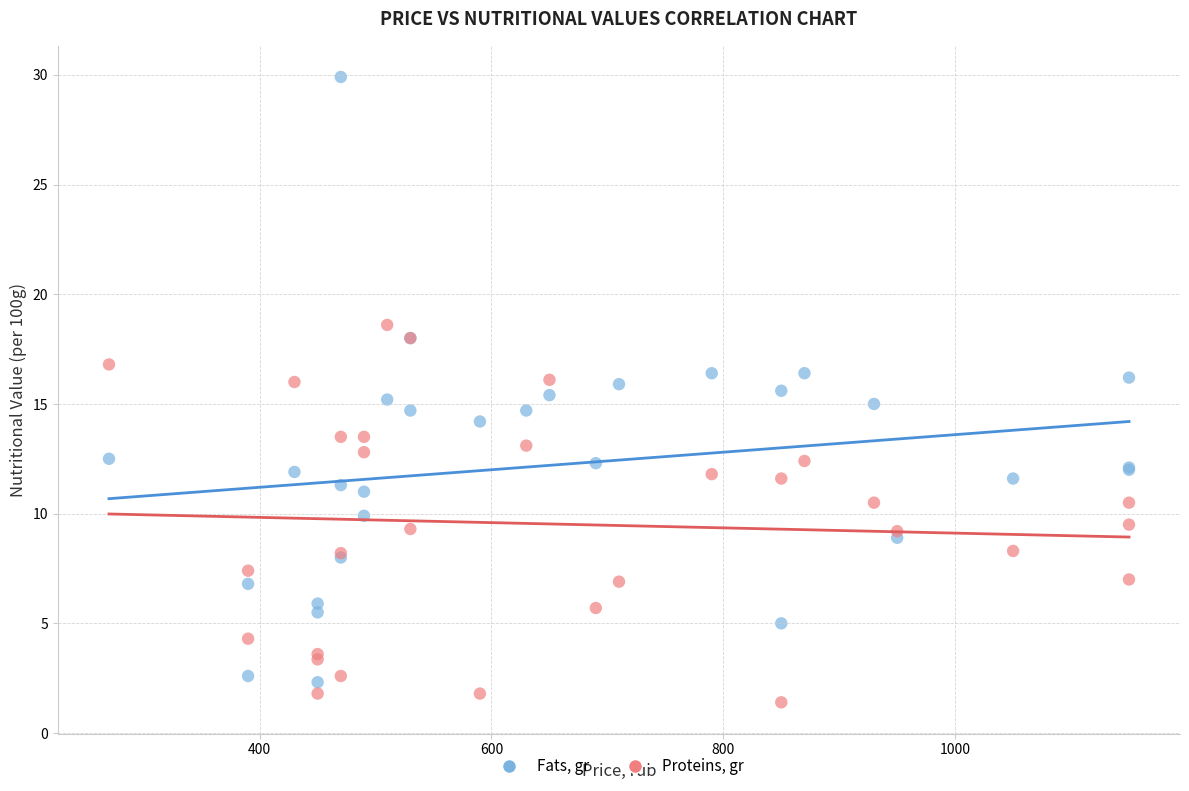

Which series has the largest Y range (max minus min)?

Fats, gr